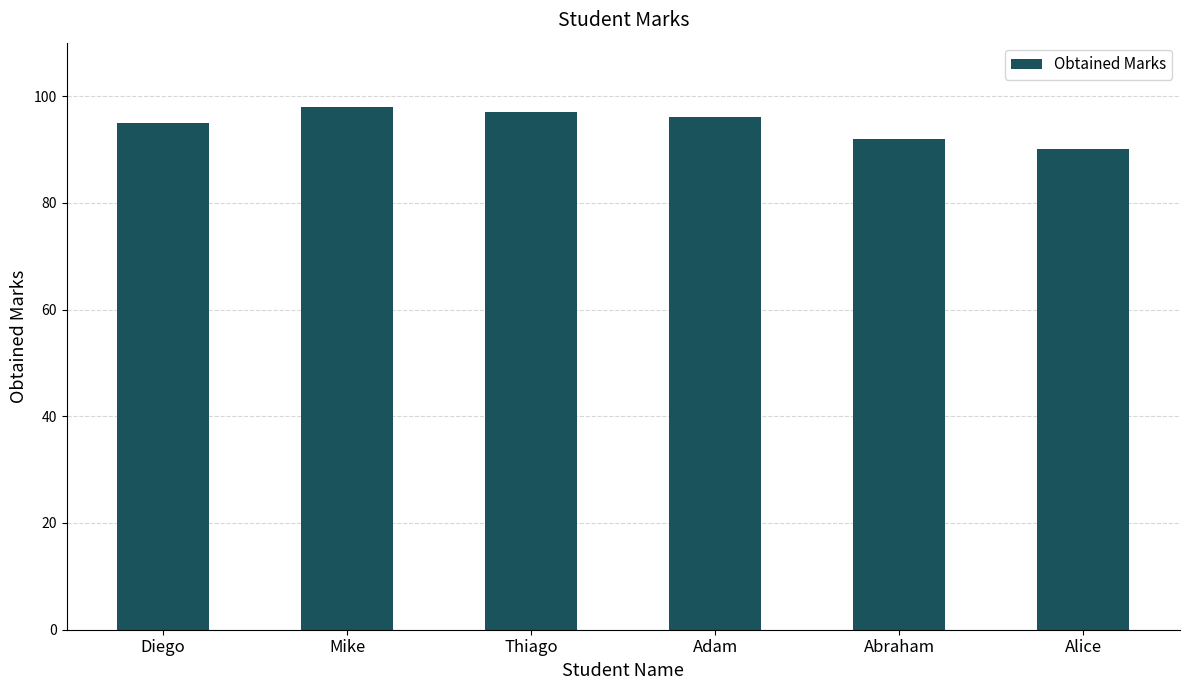

What is the average value?

95